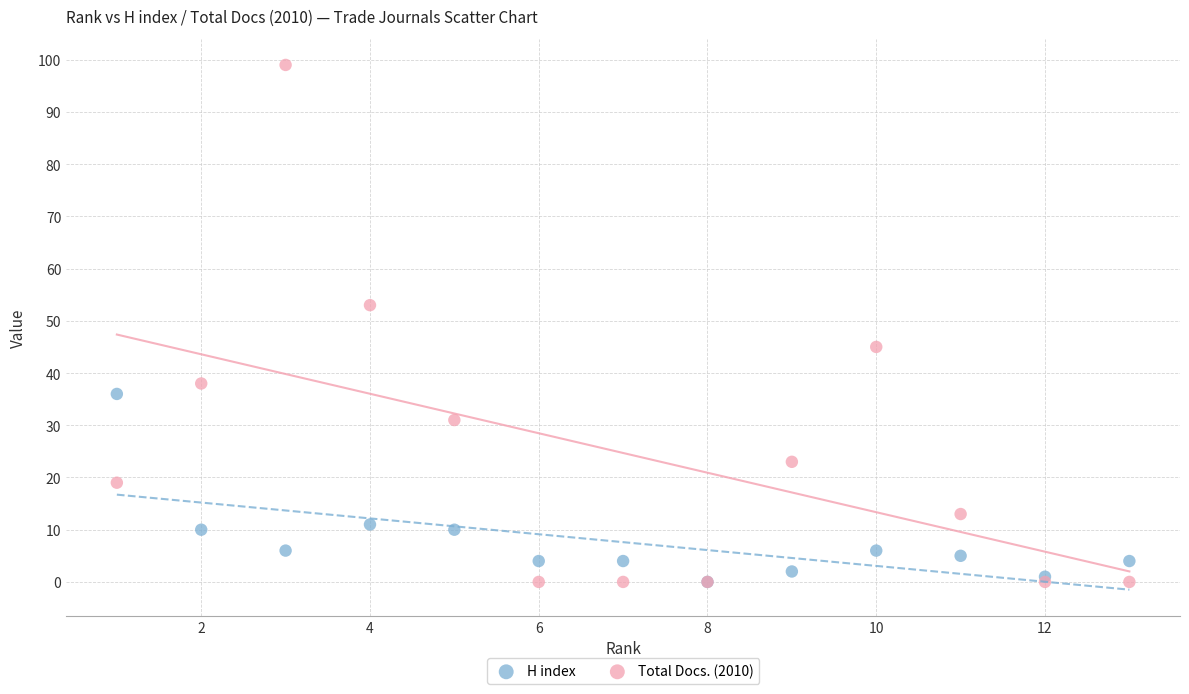

Which series has the largest Y range (max minus min)?

Total Docs. (2010)